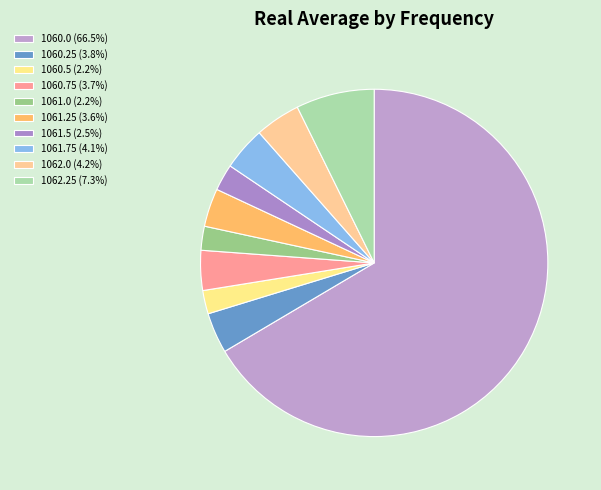

How many segments does this pie chart have?

10